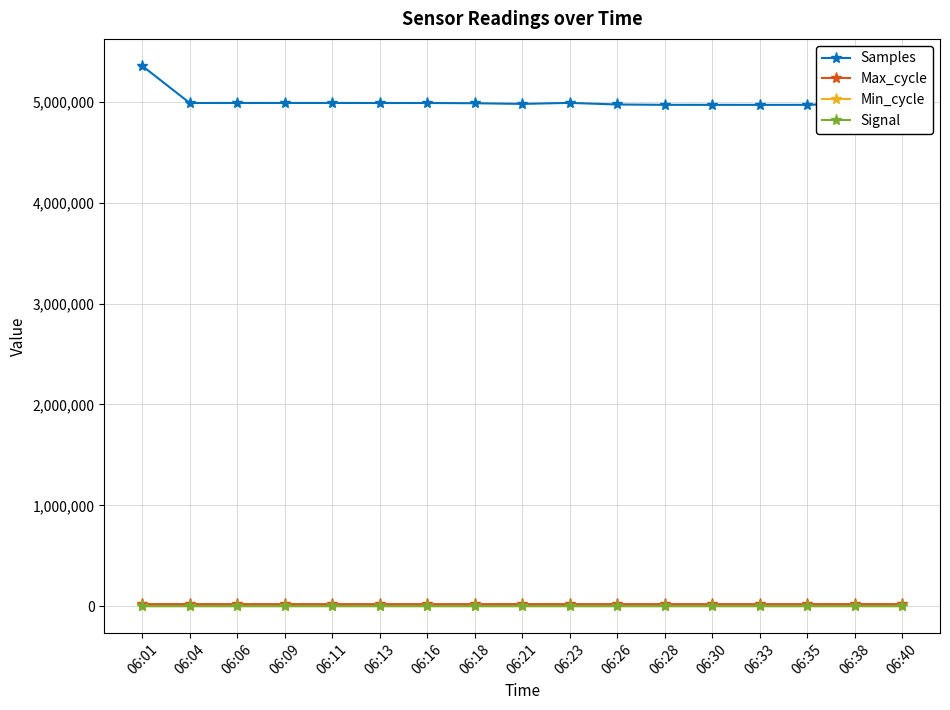

What is the value of the Min_cycle point at the 7th from the left?

28